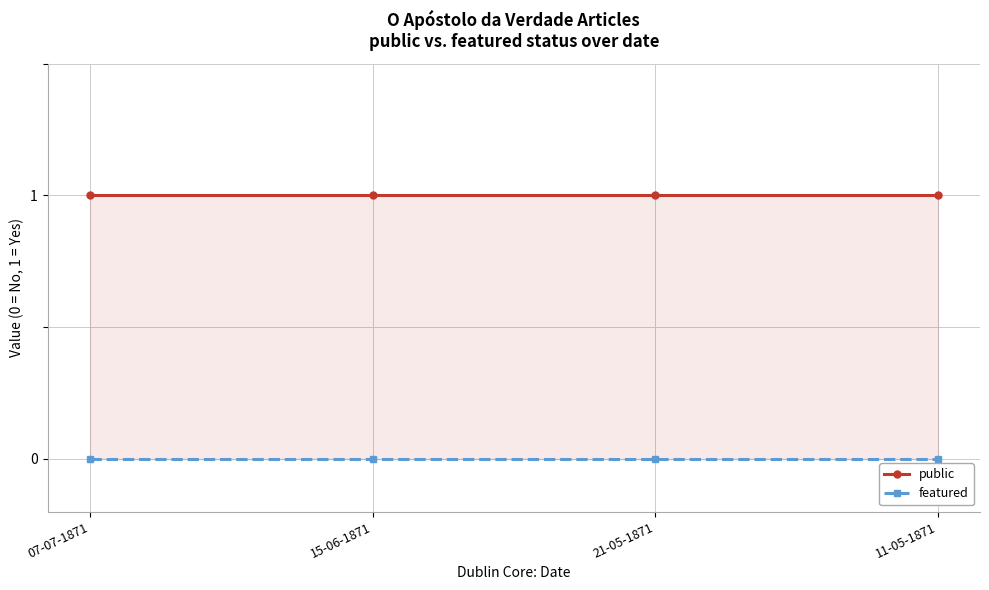

Reading left to right, transcribe all the data shown in this chart.

public: 1	1	1	1
featured: 0	0	0	0